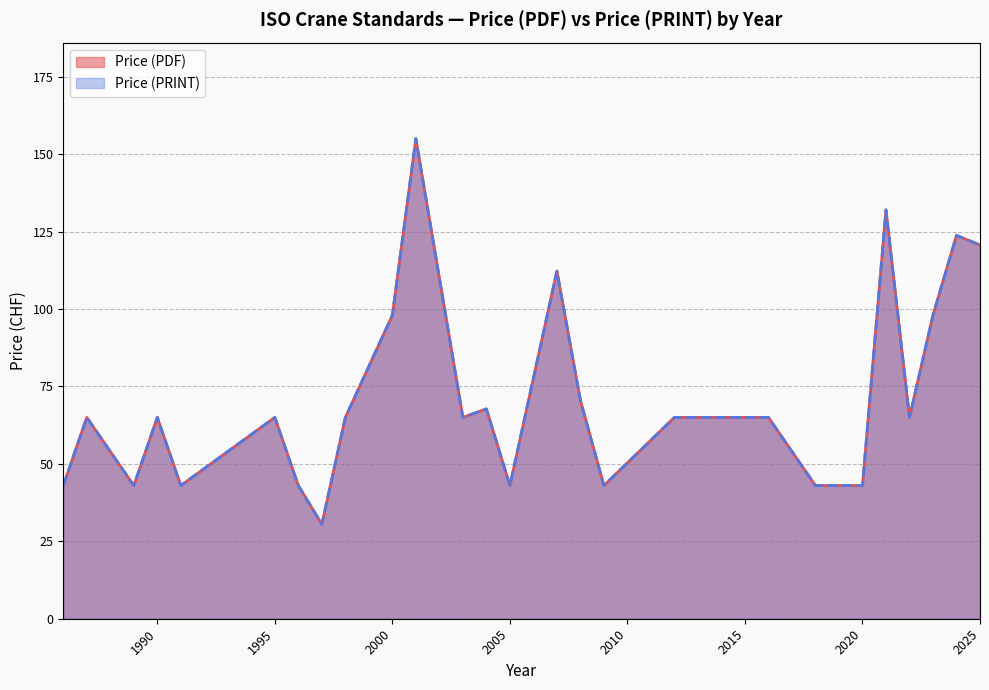

At 2003, list the series in order from largest to smallest.

Price (PDF), Price (PRINT)